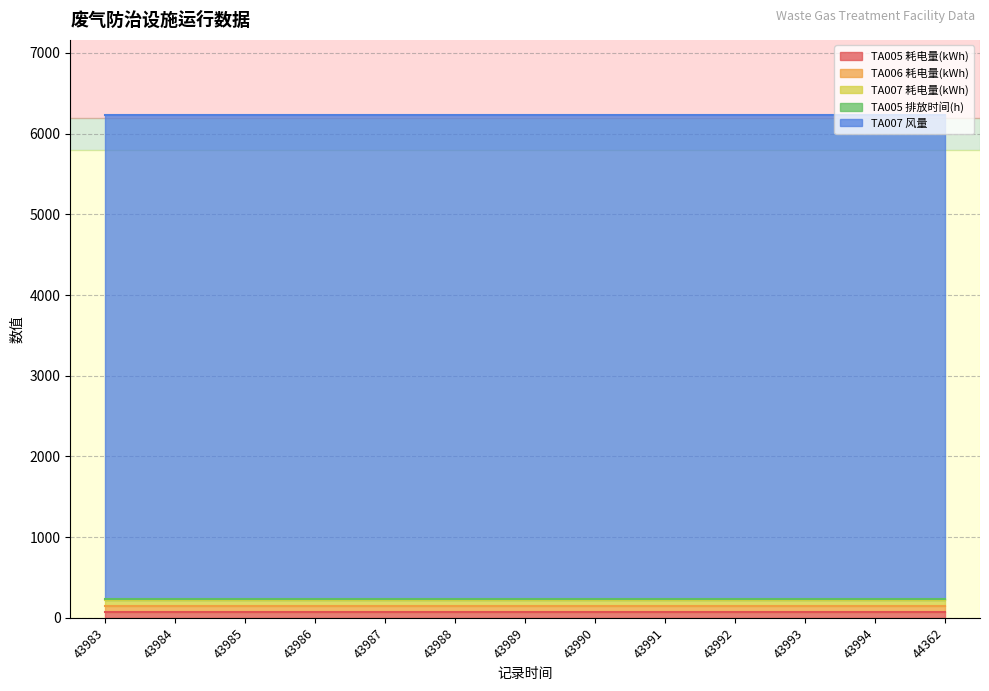

True or false: TA007 风量 and TA005 排放时间(h) cross at least once.

False